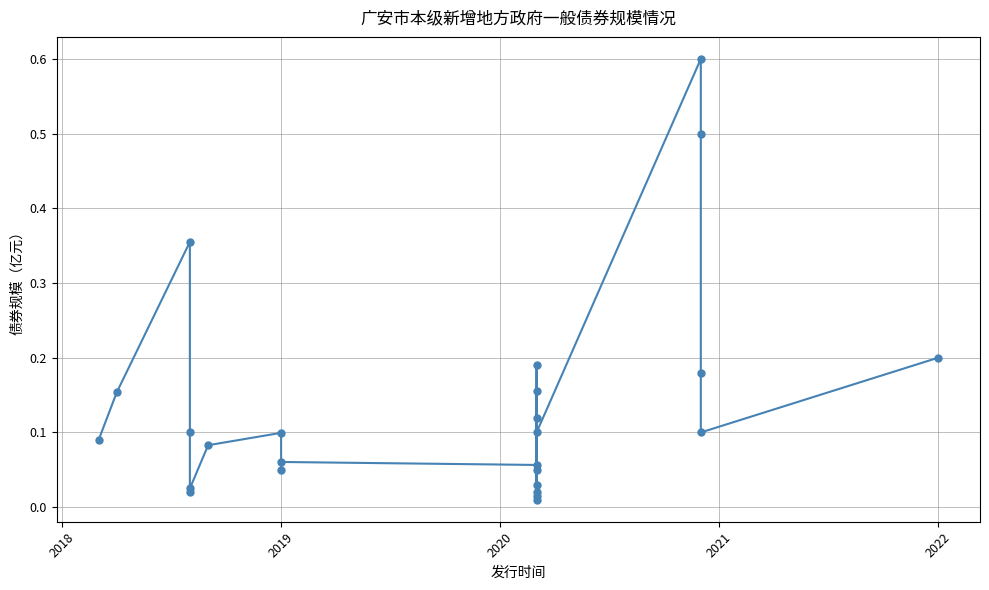

Count the number of data series in this chart.

1